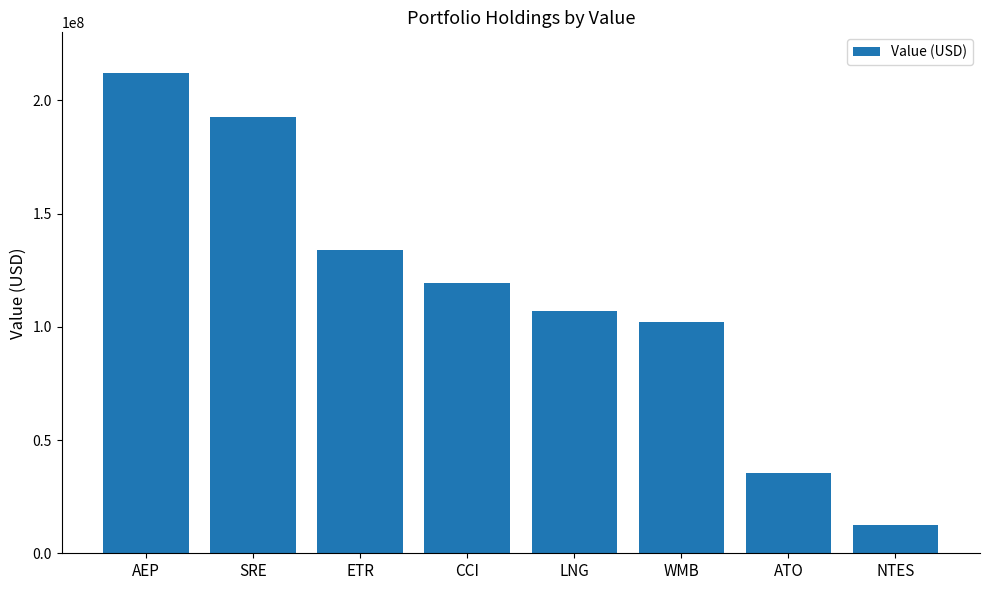

How many bars are there in total?

8